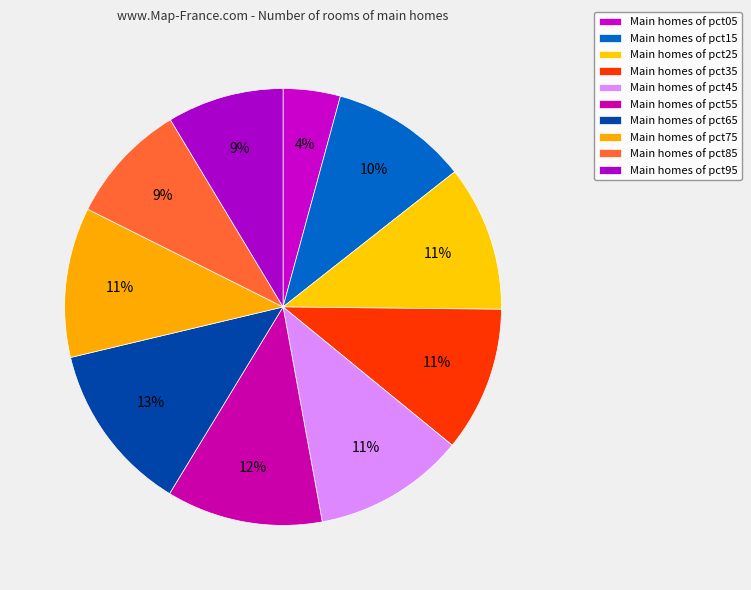

Count the number of slices in the pie.

10